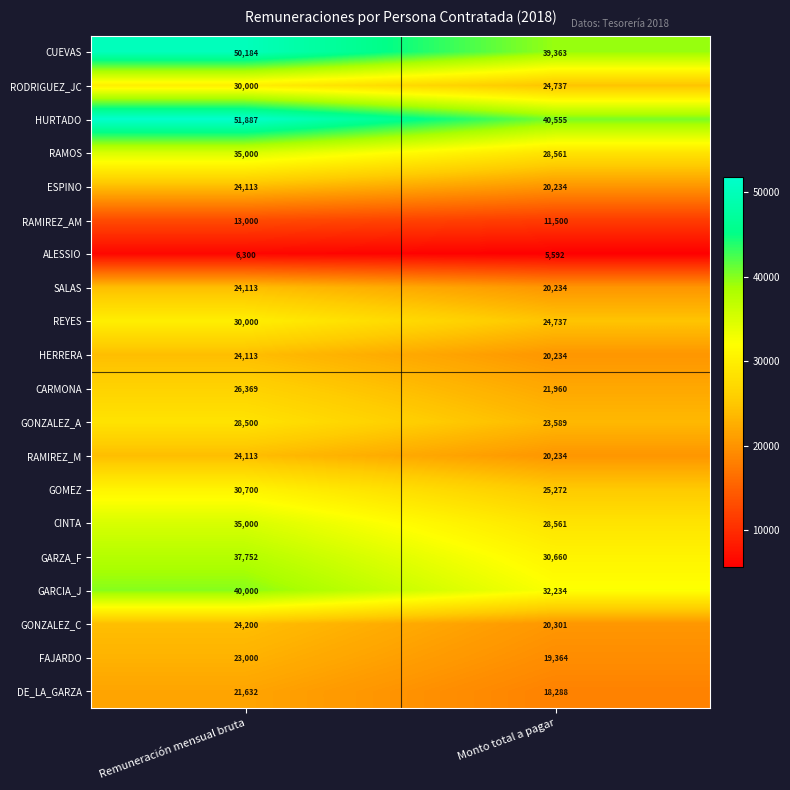

What is the minimum value shown in the chart?

5592